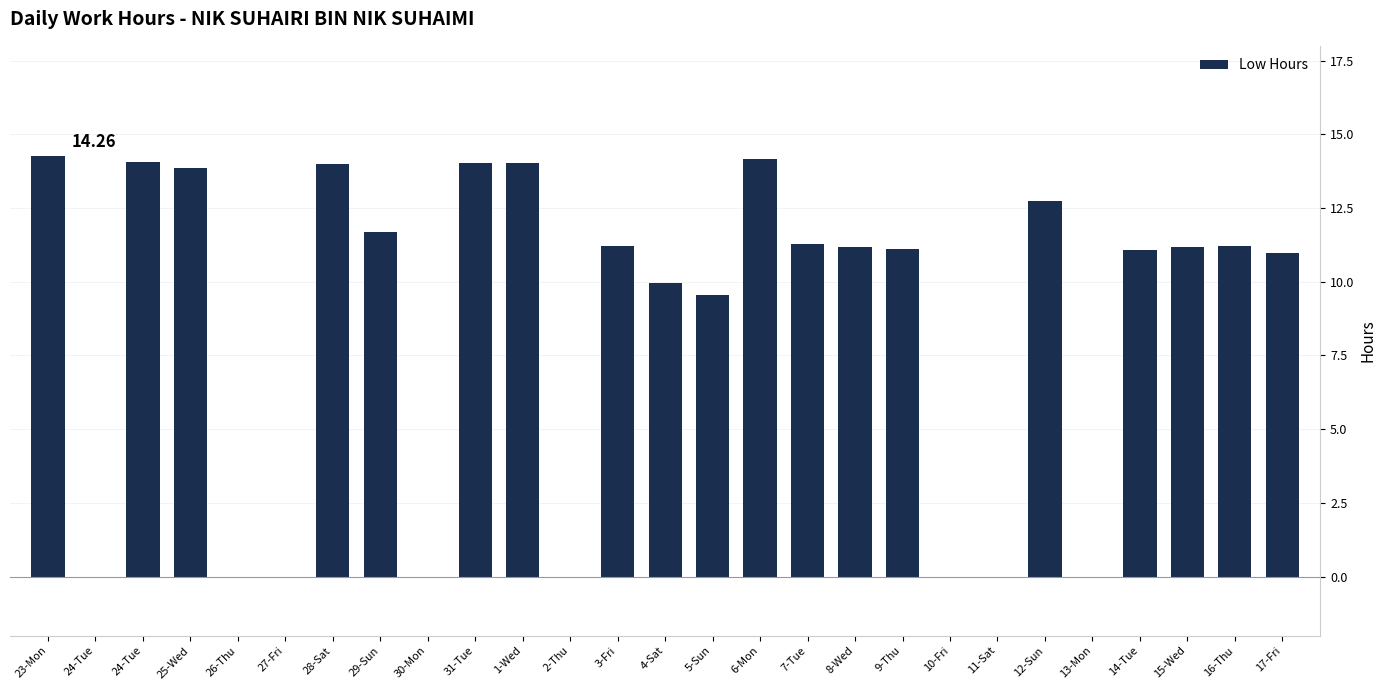

Count the number of categories in the chart.

27